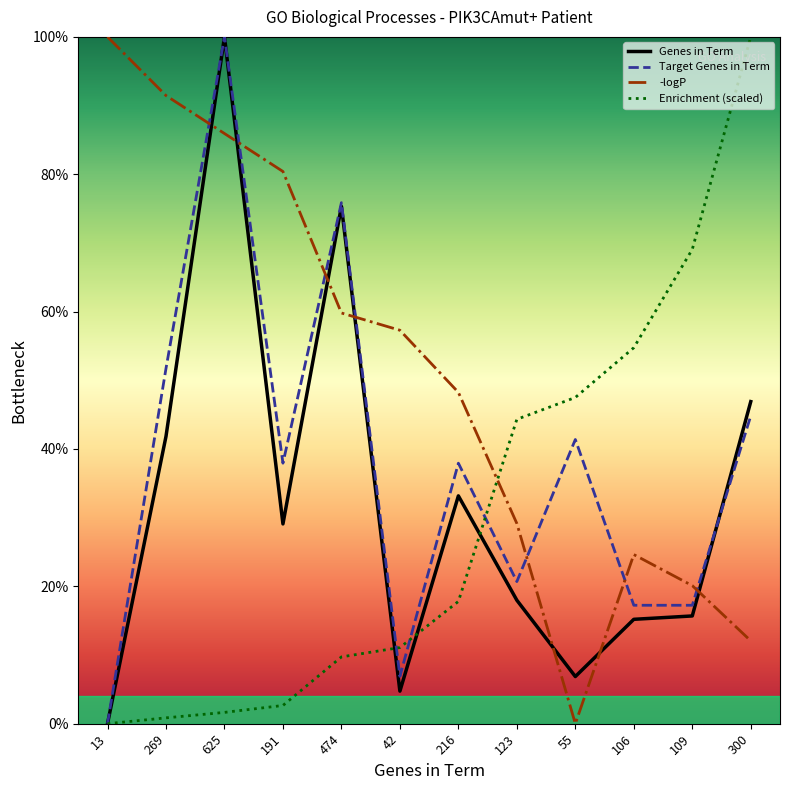

What is the spread (max minus min) of values at 106?

39.6